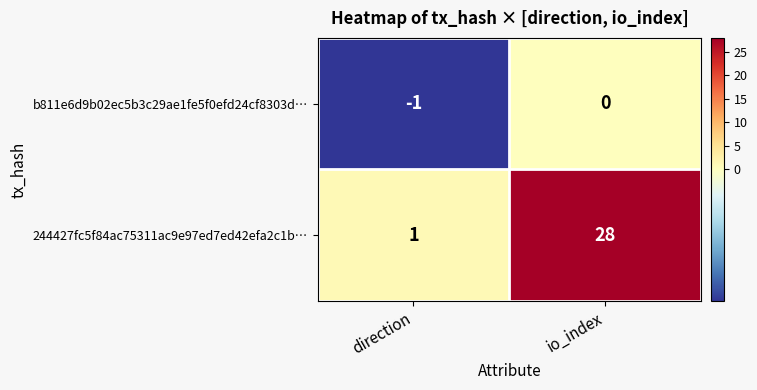

What is the spread (max minus min) of values at io_index?

28